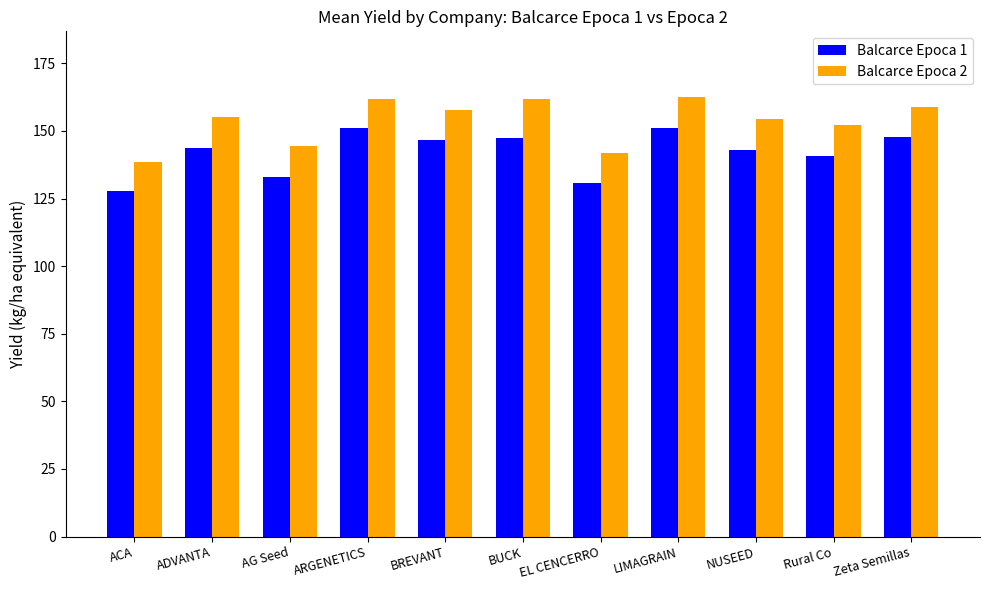

What position from the right is EL CENCERRO?

5